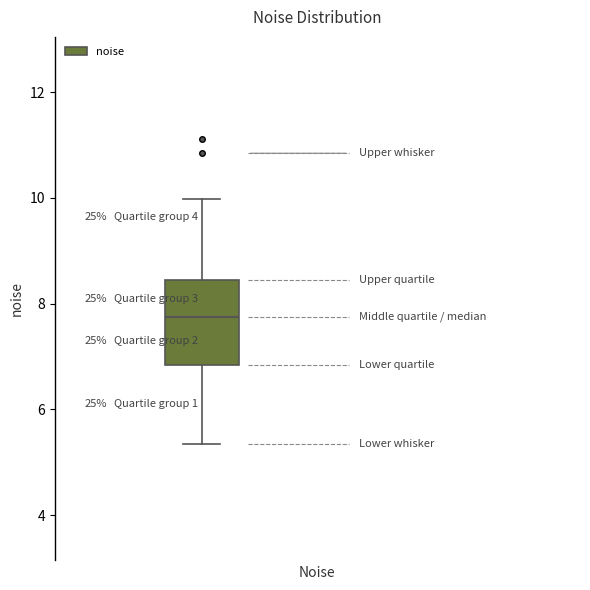

Transcribe this box plot: give where the median line is, the range the box spans, and where the two whiskers end, as read against the y-axis. The values are not printed on the chart, so give them approximately, as read against the axis.

median 7.8, box 6.8 to 8.4, whiskers 5.4 to 10.0